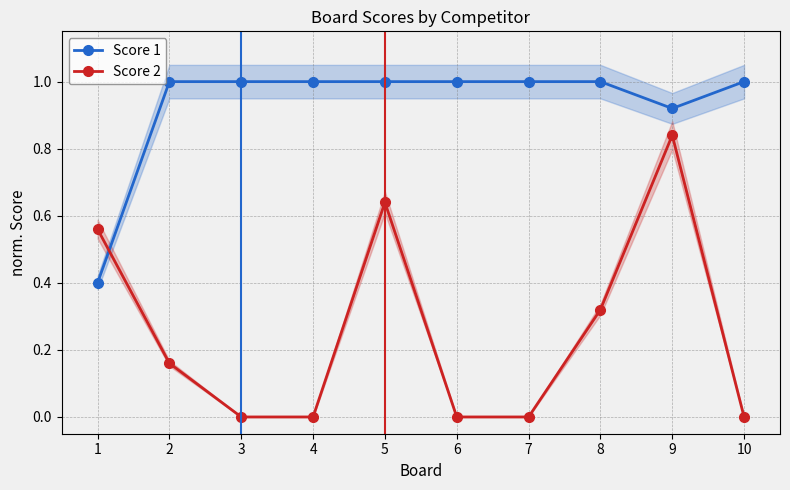

Reading left to right, list all the values displayed in this chart.

Score 1: 0.4	1.0	1.0	1.0	1.0	1.0	1.0	1.0	0.9	1.0
Score 2: 0.6	0.2	0.0	0.0	0.6	0.0	0.0	0.3	0.8	0.0